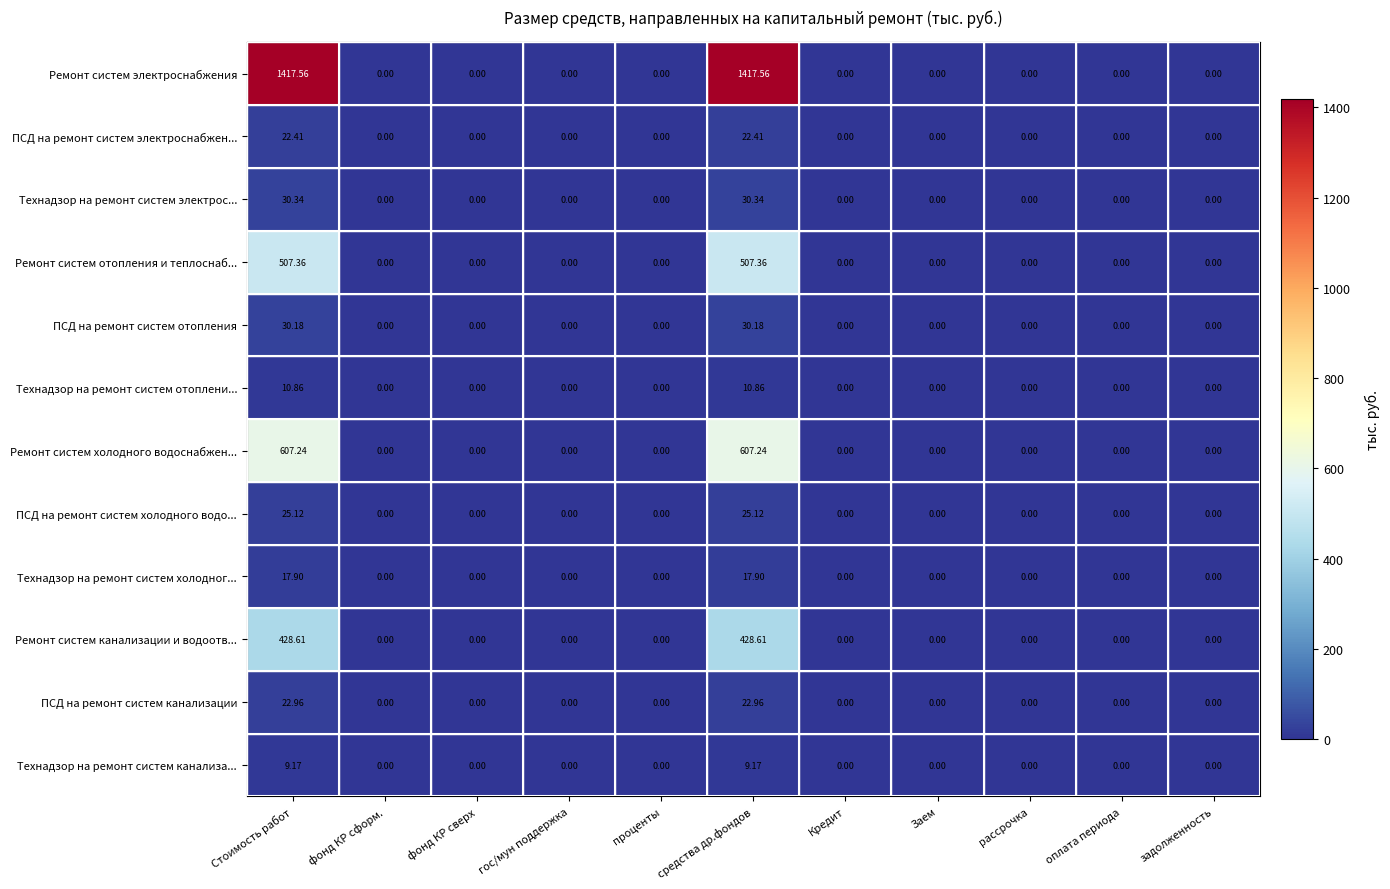

Between Стоимость работ and фонд КР сверх, which series saw the biggest shift?

Ремонт систем электроснабжения